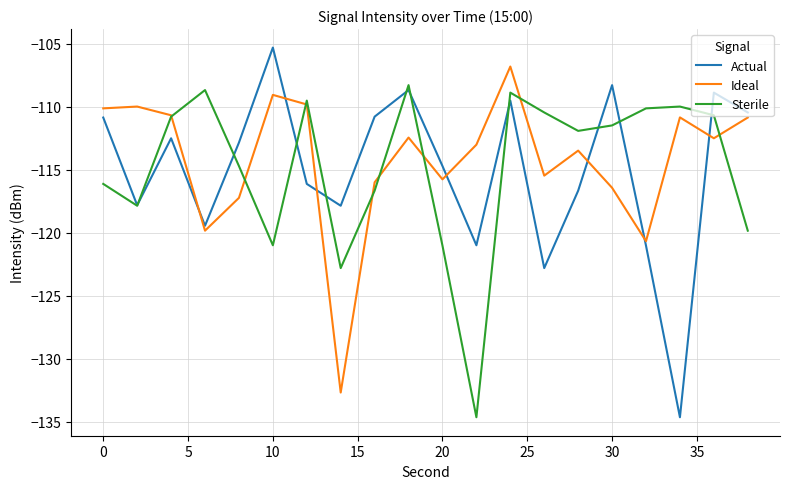

Rank the series by their maximum value, from lowest to highest.

Sterile, Ideal, Actual